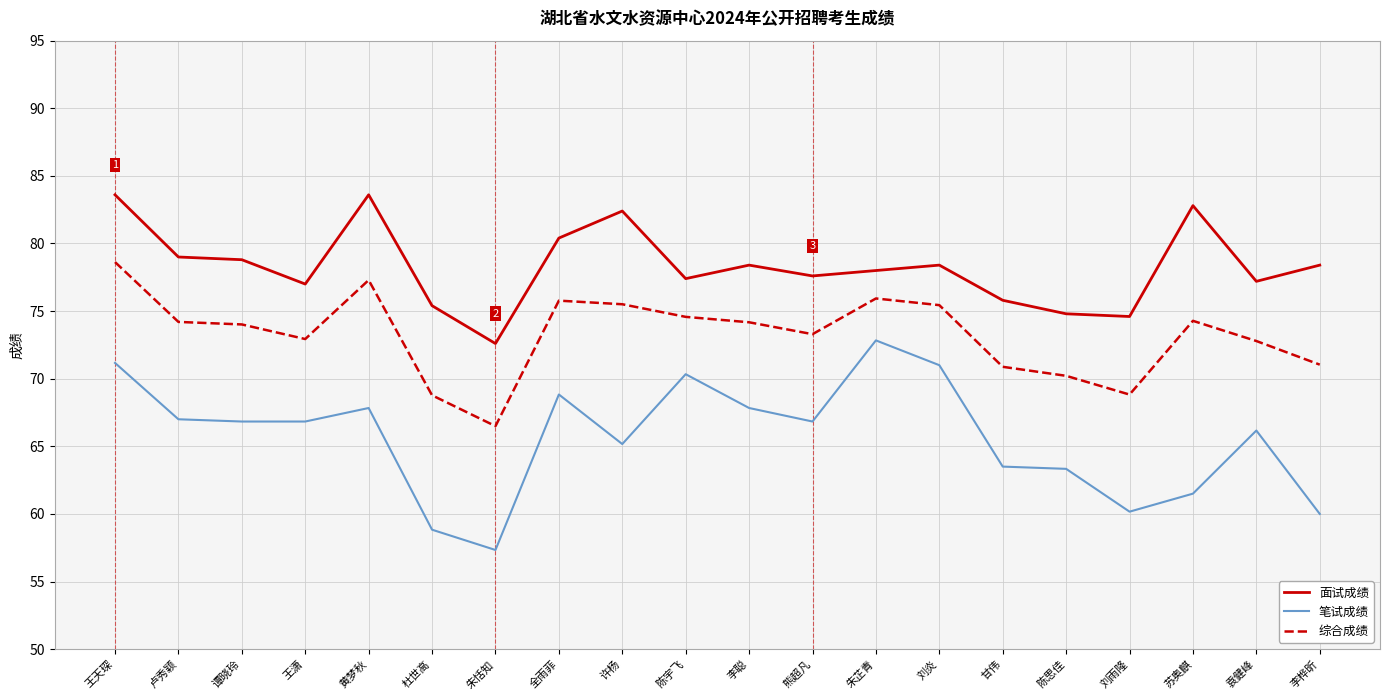

What is the sum of all 笔试成绩 values?

1313.3